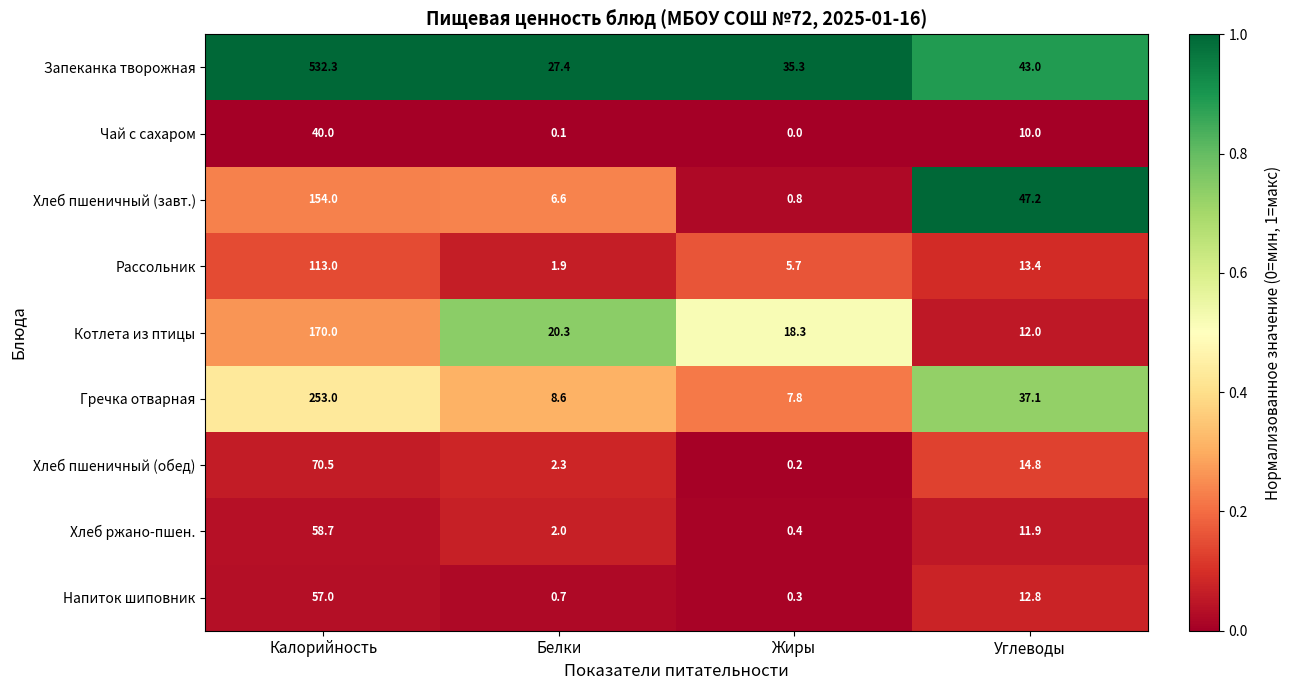

Which series has the largest total across all categories?

Запеканка творожная